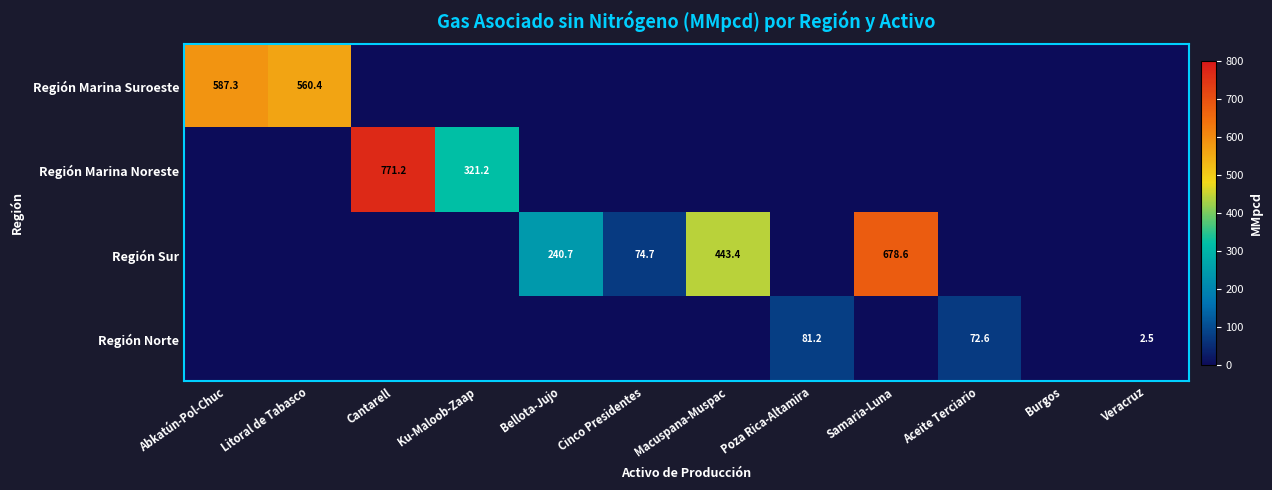

The value of Región Sur at Bellota-Jujo is 140.9. True or false?

False